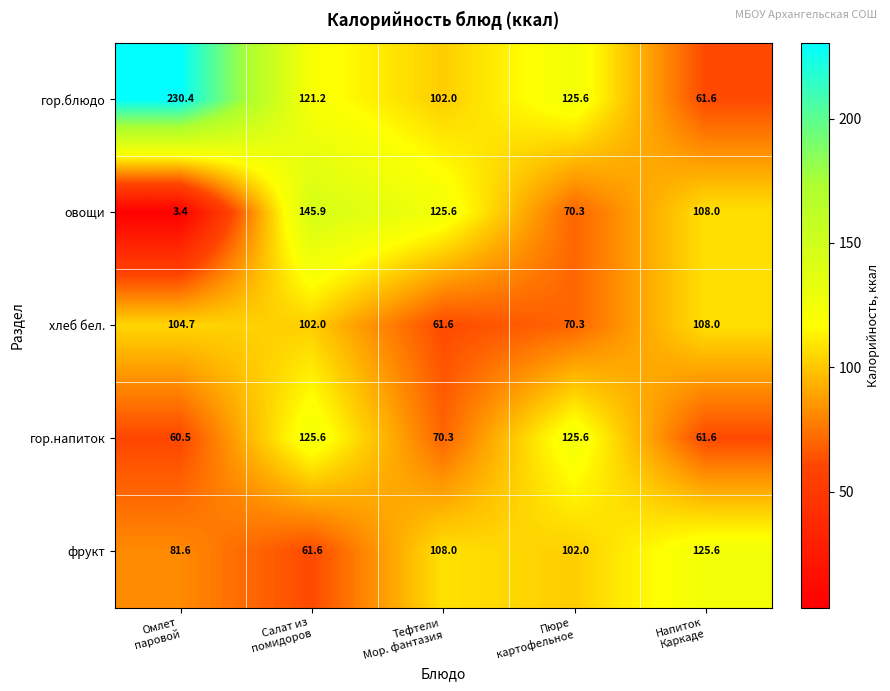

Reading right to left, what are all the values shown in this chart?

гор.блюдо: 61.6	125.6	102.0	121.2	230.4
овощи: 108.0	70.3	125.6	145.9	3.4
хлеб бел.: 108.0	70.3	61.6	102.0	104.7
гор.напиток: 61.6	125.6	70.3	125.6	60.5
фрукт: 125.6	102.0	108.0	61.6	81.6